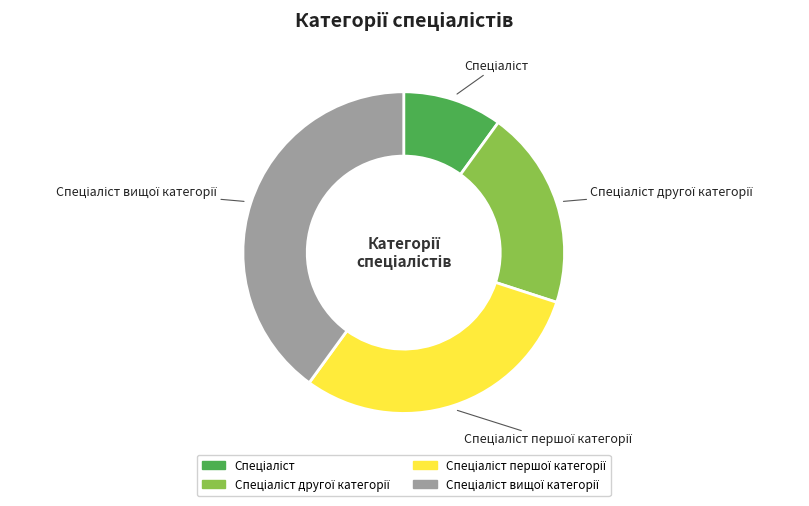

Is there any slice that represents more than half of the pie?

No